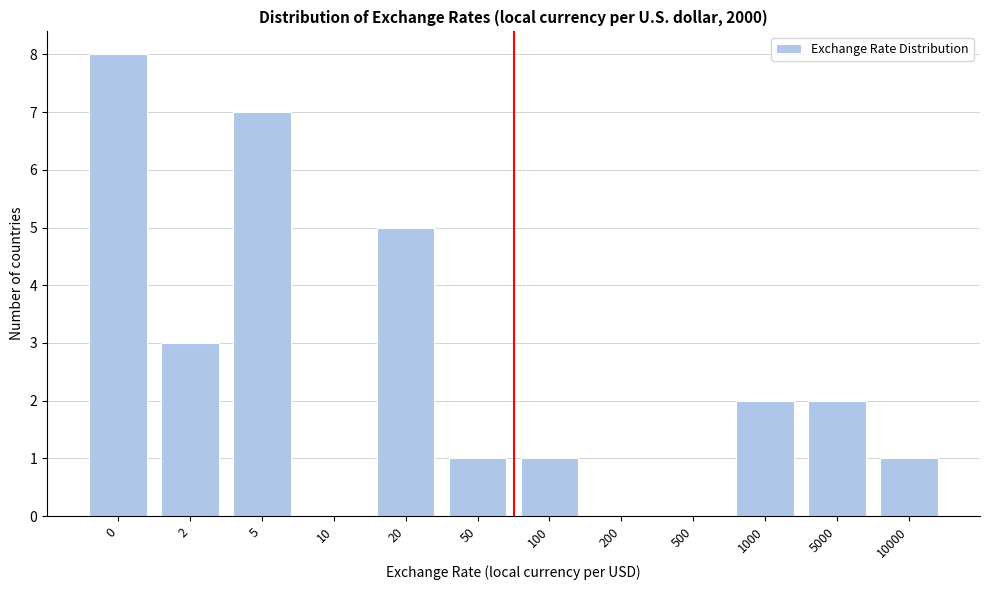

Reading right to left, transcribe all the data shown in this chart.

10000=1	5000=2	1000=2	500=0	200=0	100=1	50=1	20=5	10=0	5=7	2=3	0=8